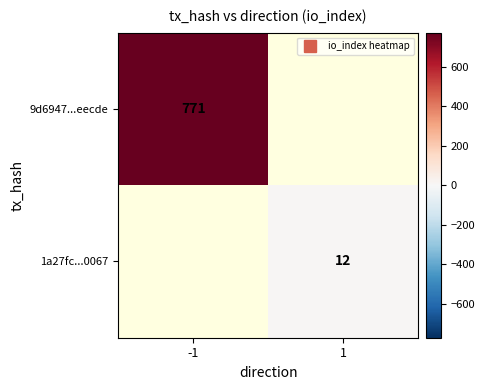

Which series has the largest range (max minus min)?

9d6947...eecde